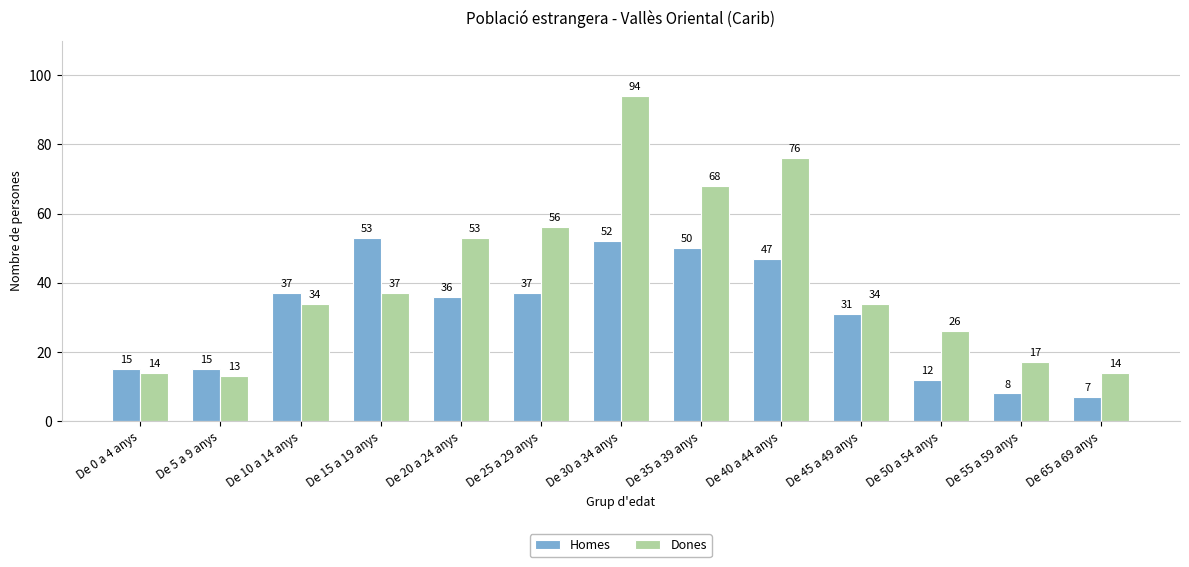

The Dones series shows 37 at De 15 a 19 anys. True or false?

True